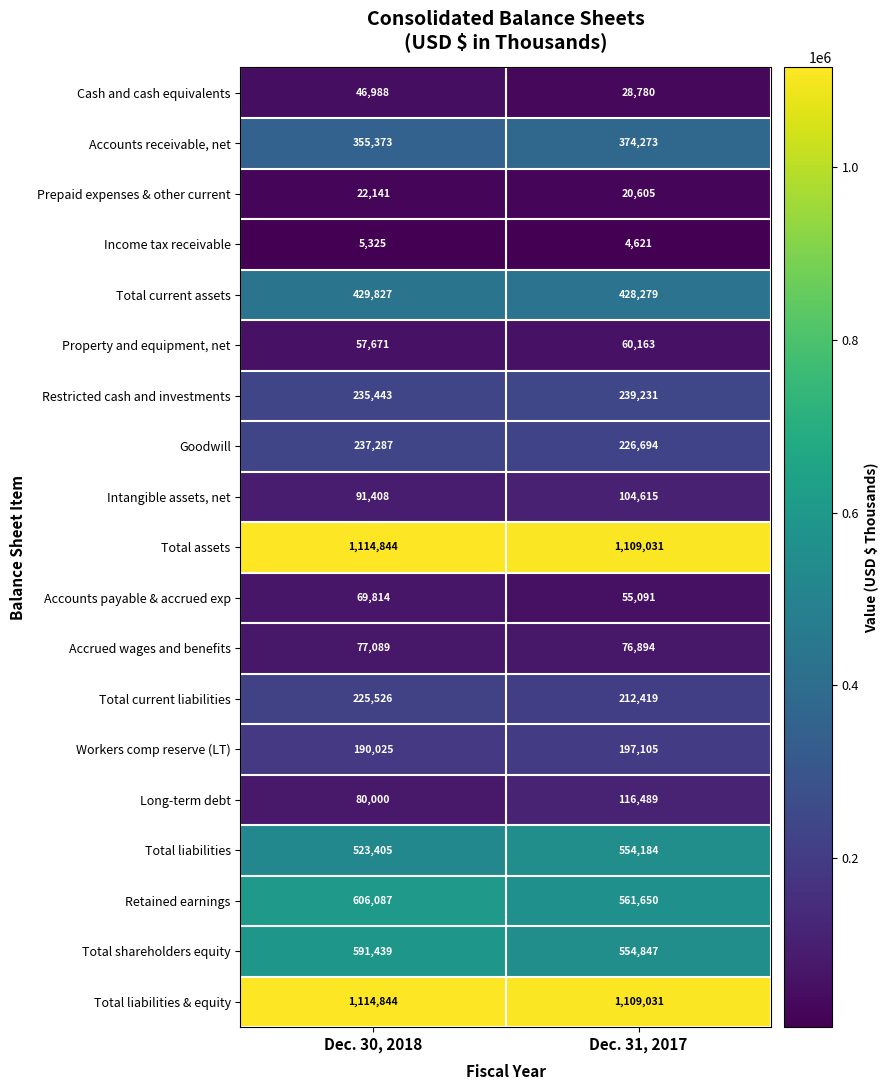

What is the total value across all series at Dec. 31, 2017?

6034002